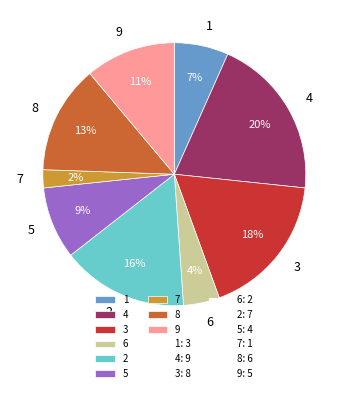

Is the sum of 2 and 8 greater than half?

No